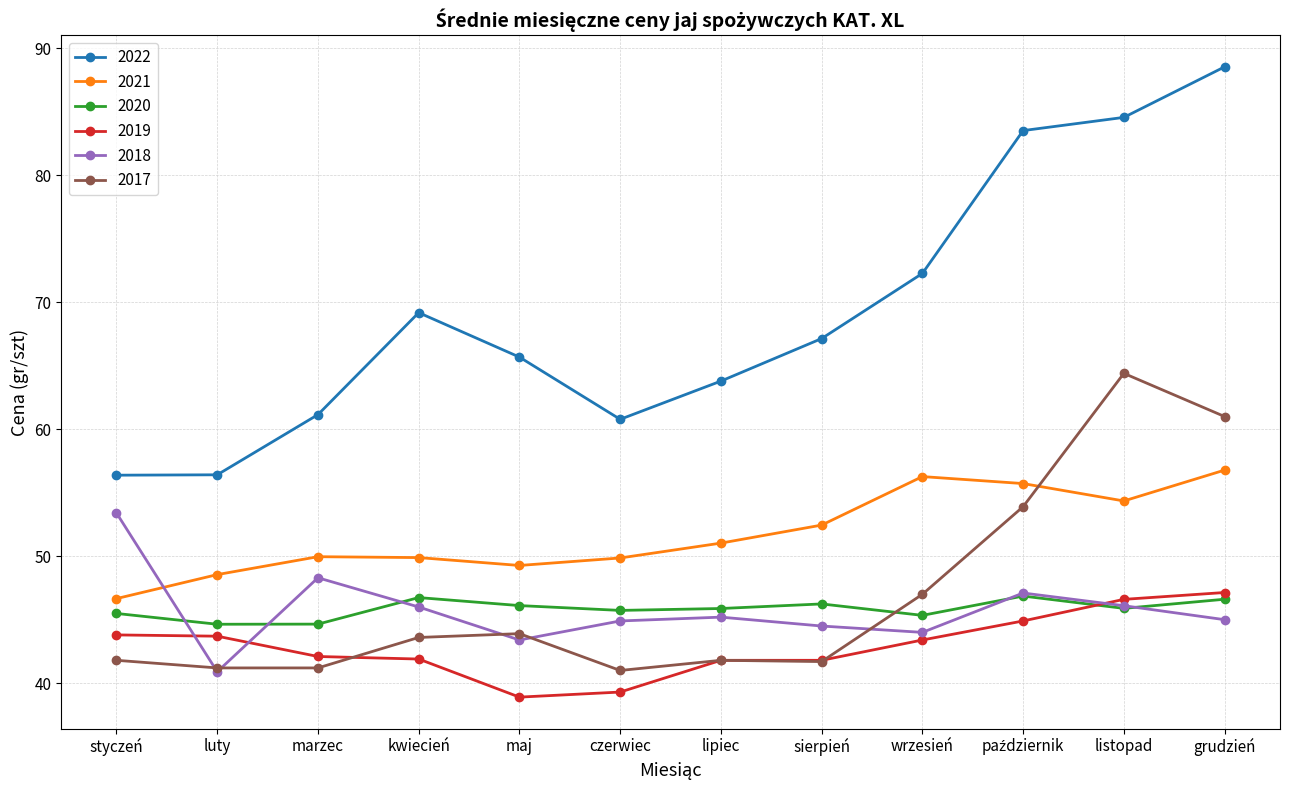

Is it true that 2020 equals 45.9 at lipiec?

True